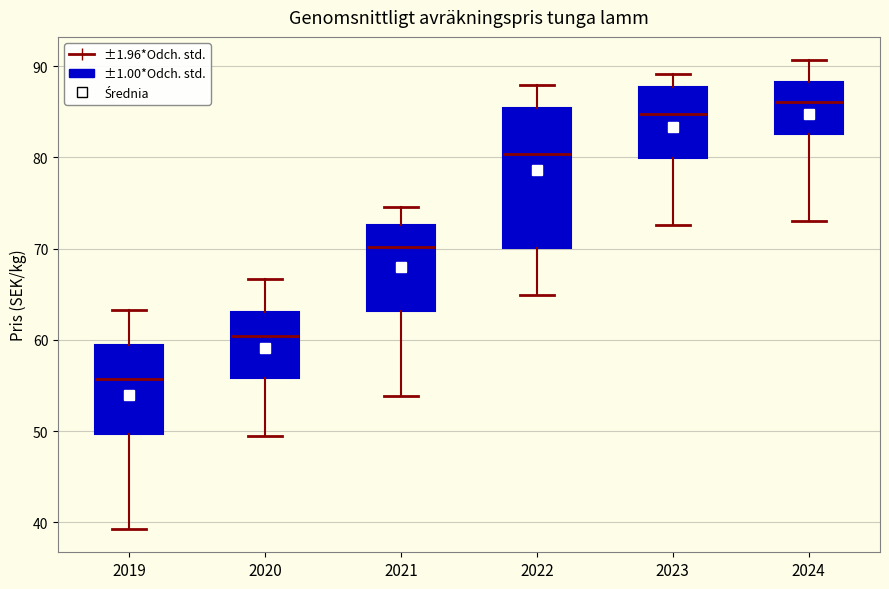

Where is the upper edge of the box at x = 2023 on the y-axis? The values are not printed on the chart, so give them approximately, as read against the axis.

88